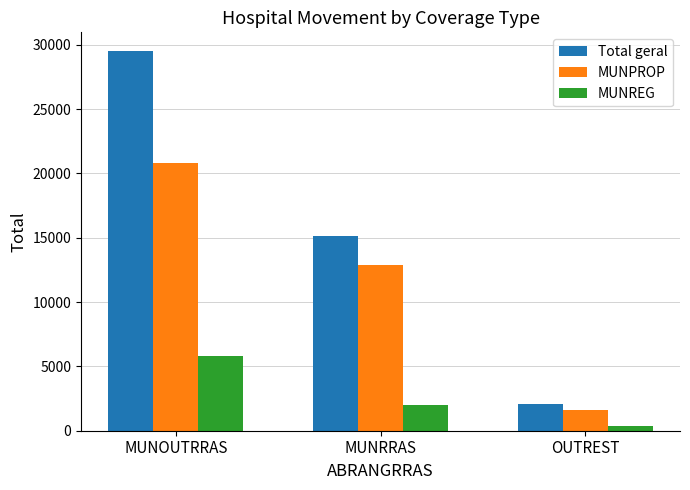

What is the difference between the MUNREG values at MUNOUTRRAS and OUTREST?

5511